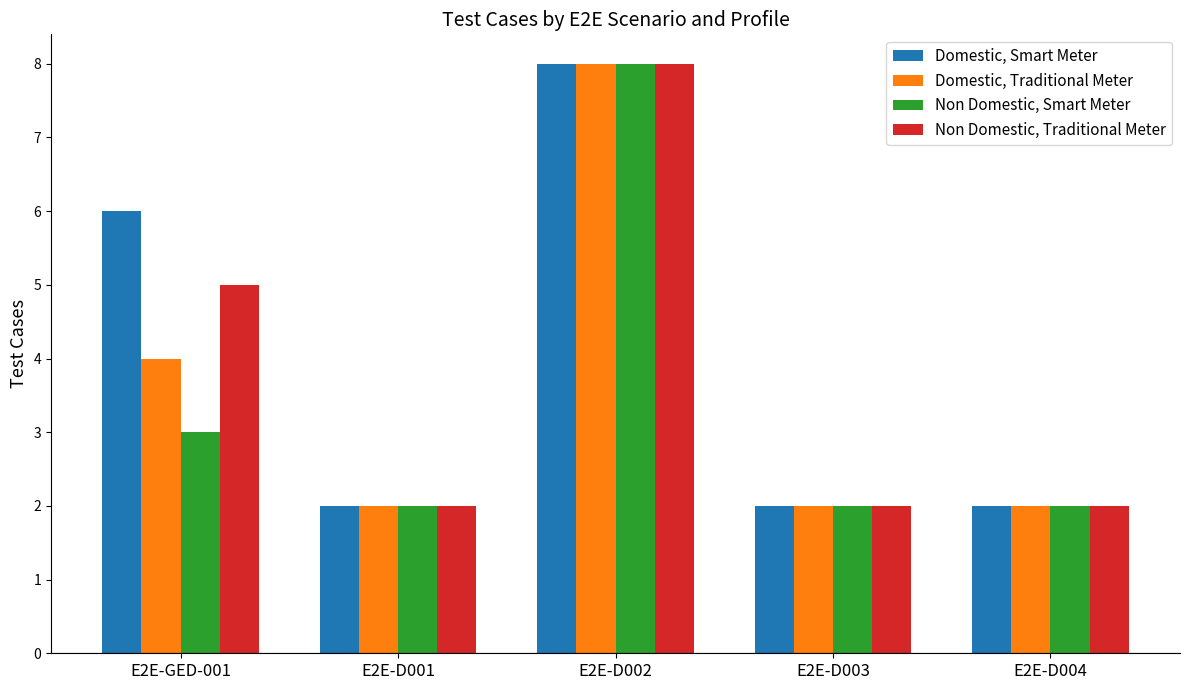

What is the sum of all Domestic, Smart Meter values?

20